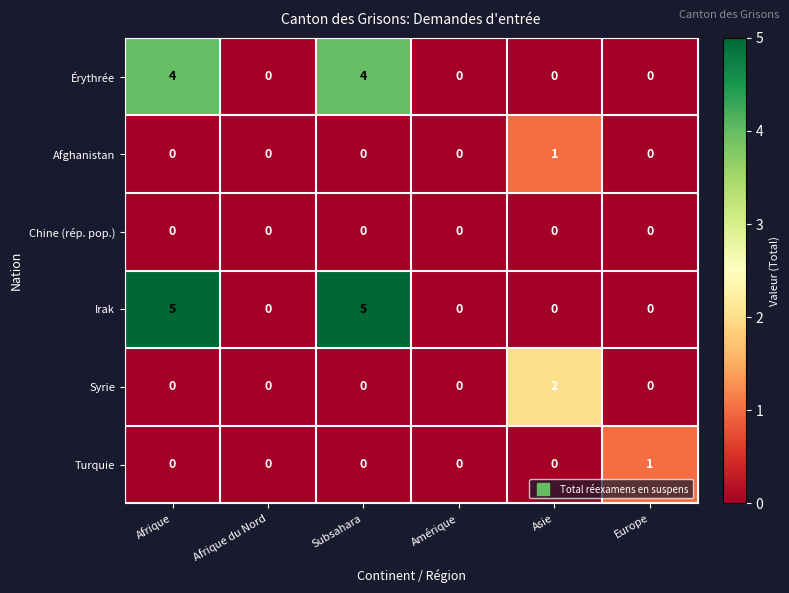

What is the total value across all series at Subsahara?

9